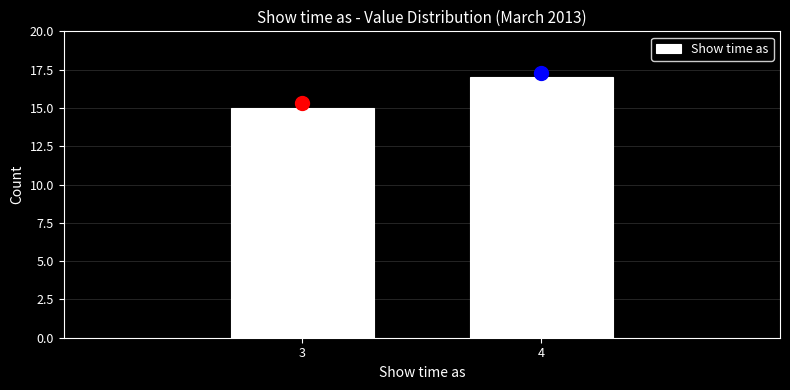

Reading right to left, list all the values displayed in this chart.

4=17	3=15